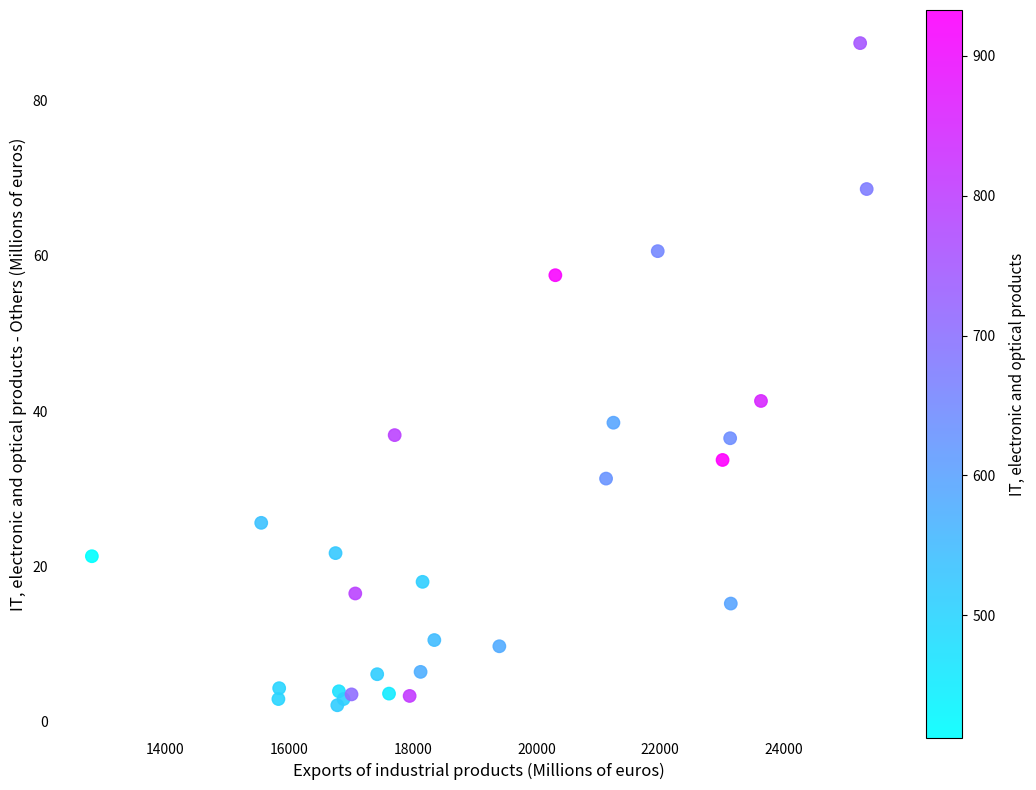

What Y value in the scatter plot is closest to 44?

41.3